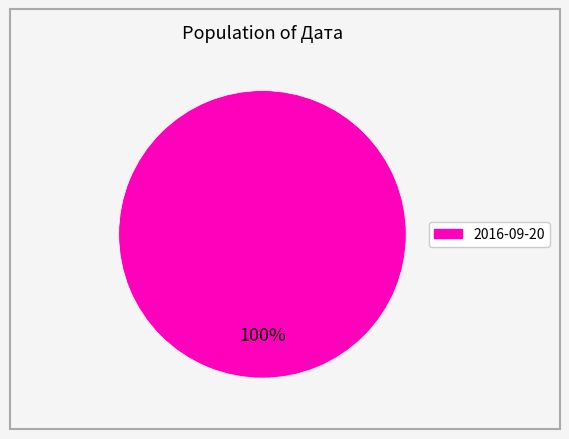

Does any single category account for the majority?

Yes